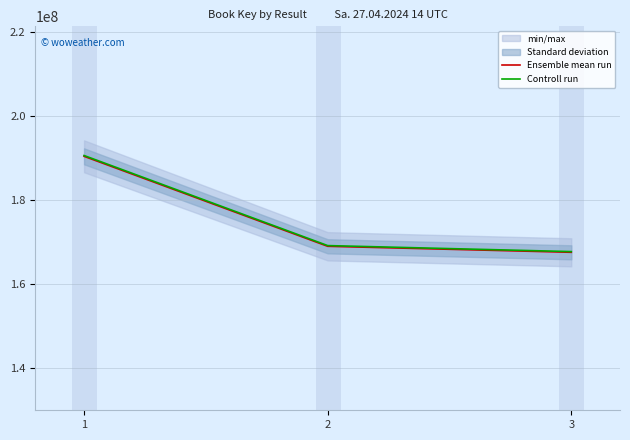

What is the lowest value of the Ensemble mean run series?

167501350.0